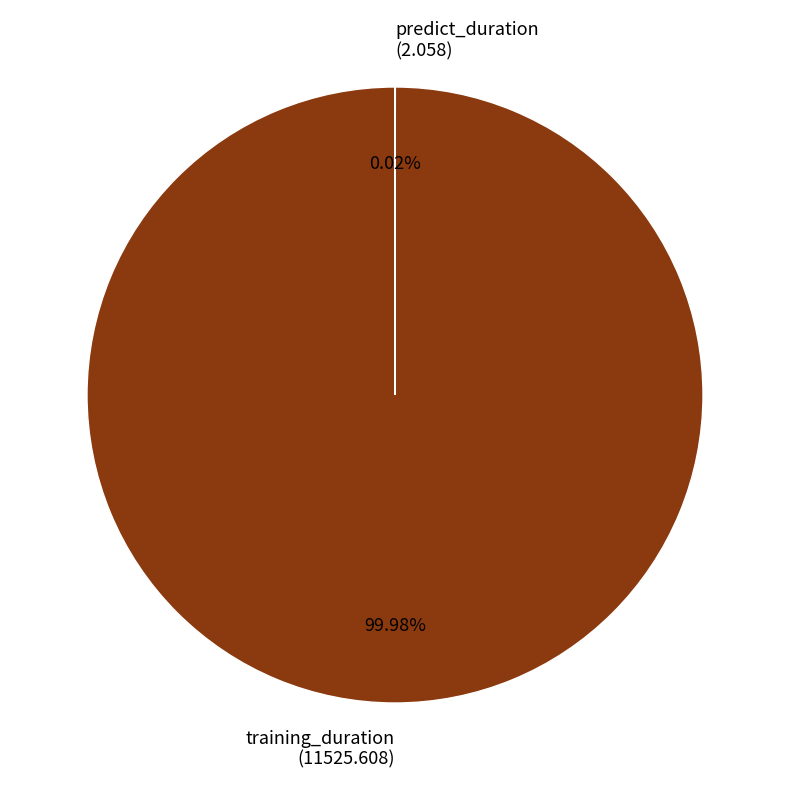

True or false: training_duration accounts for 100% of the total.

True